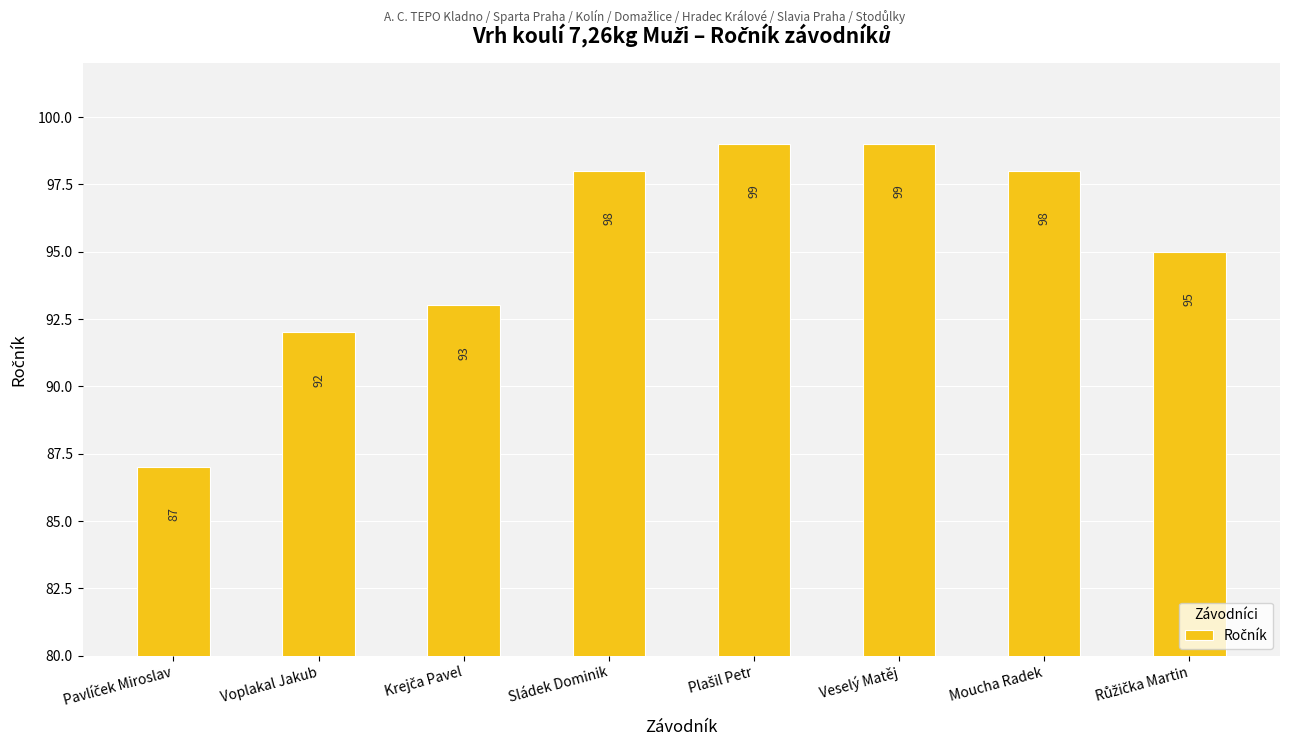

What position from the left is Voplakal Jakub?

2